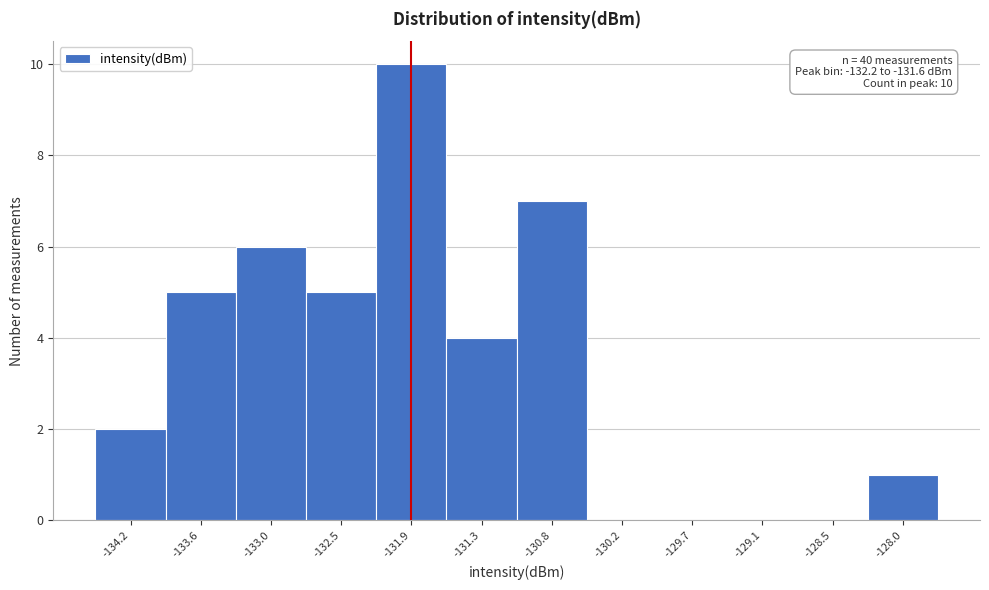

Over which range of the x-axis is the bar tallest?

-132.2 to -131.6